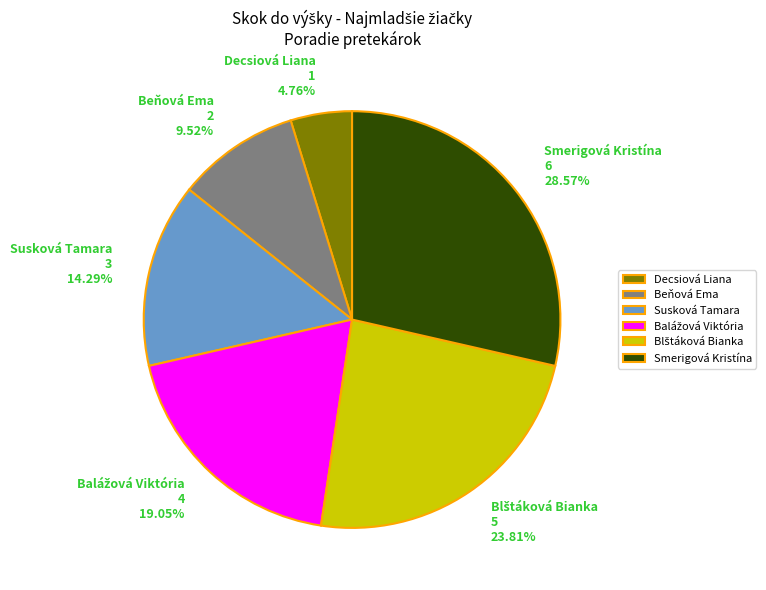

Is Decsiová Liana 1 4.76% the majority of the pie?

No